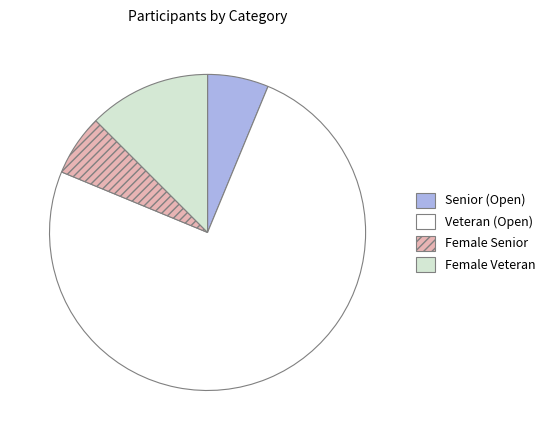

True or false: Female Senior accounts for 1% of the total.

False